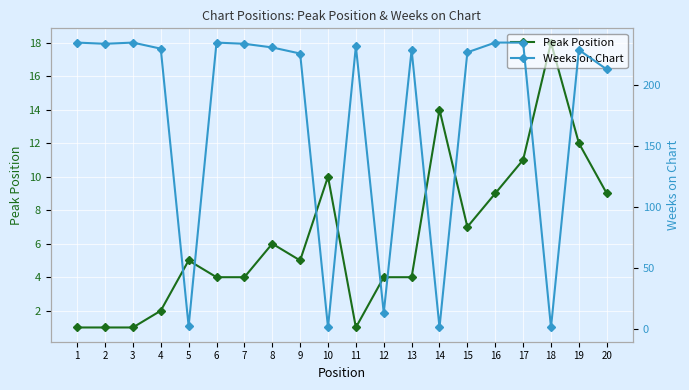

Is the value of Weeks on Chart at 7 greater than the value of Peak Position at 1?

Yes